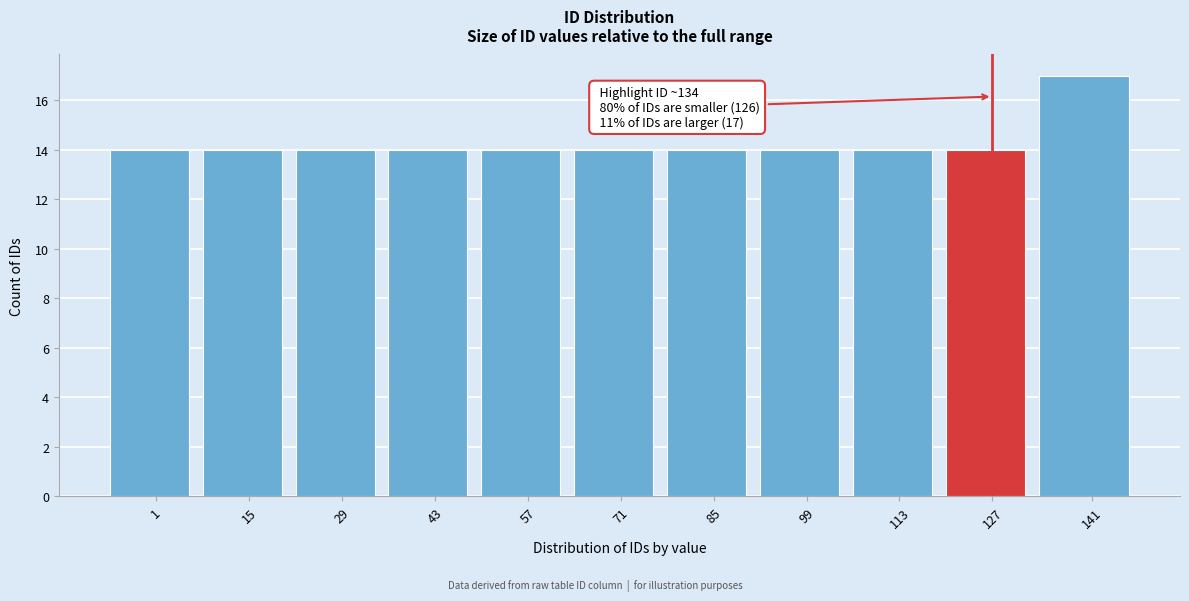

Reading left to right, extract all data points from this chart.

1=14	15=14	29=14	43=14	57=14	71=14	85=14	99=14	113=14	127=14	141=17